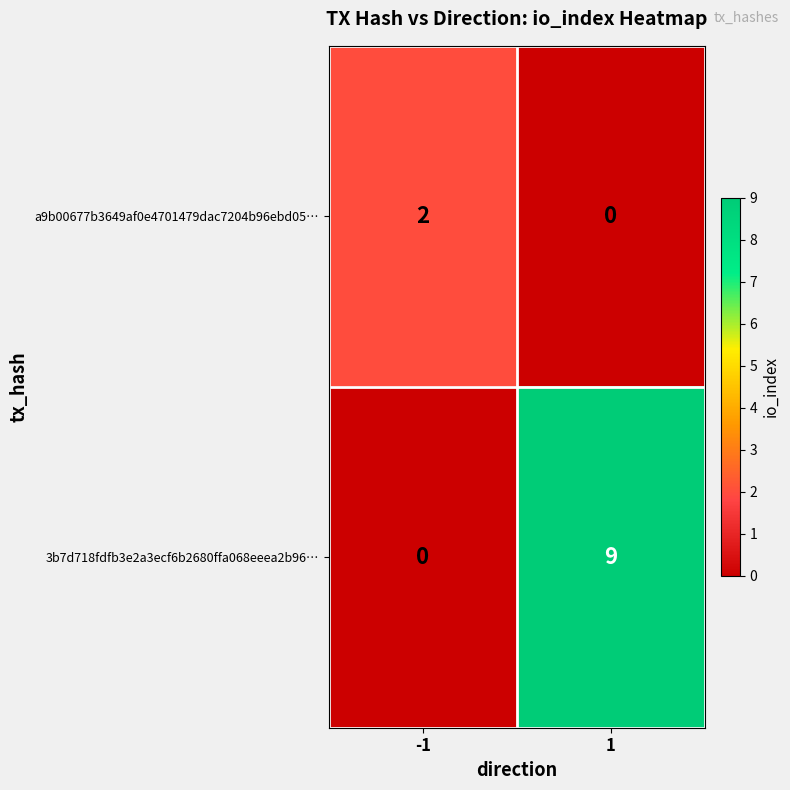

Reading left to right, what are all the values shown in this chart?

a9b00677b3649af0e4701479dac7204b96ebd05…: 2	0
3b7d718fdfb3e2a3ecf6b2680ffa068eeea2b96…: 0	9